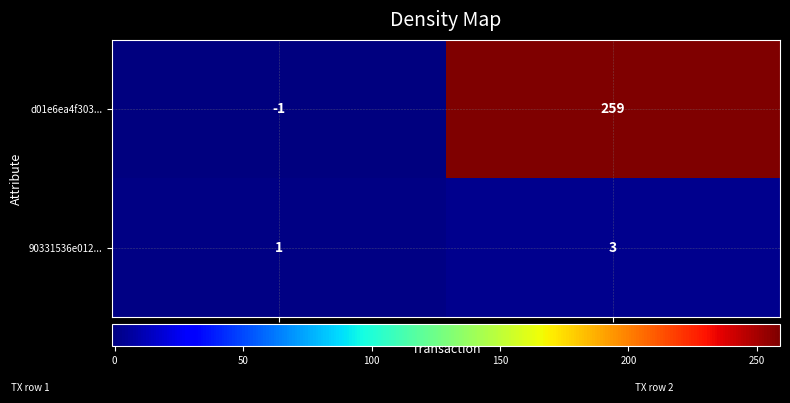

Is it true that d01e6ea4f303... equals -1 at direction?

True